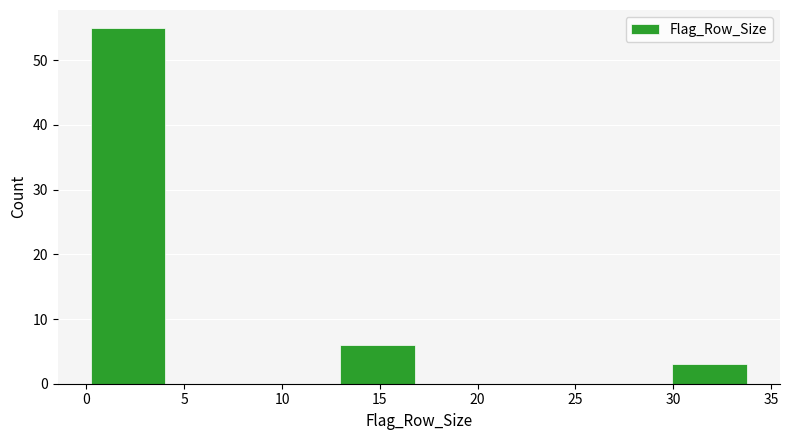

Over which range of the x-axis is the bar tallest?

0.00 to 4.25